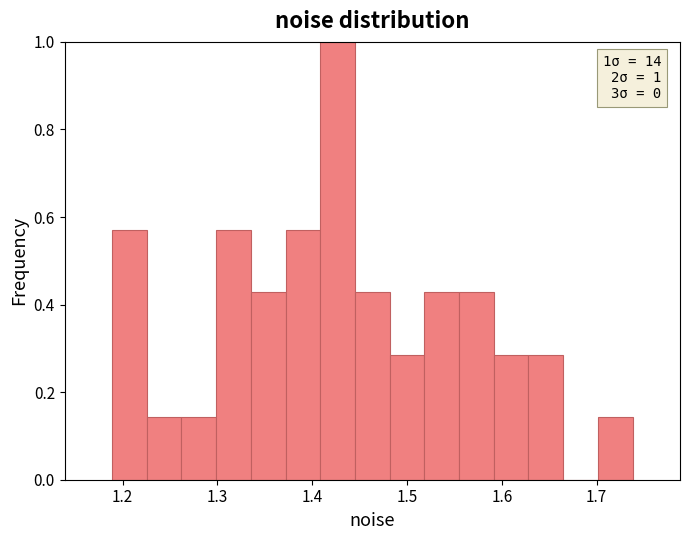

Around what value on the x-axis is the tallest bar? Give the approximate position of its centre, as read against the axis.

1.43